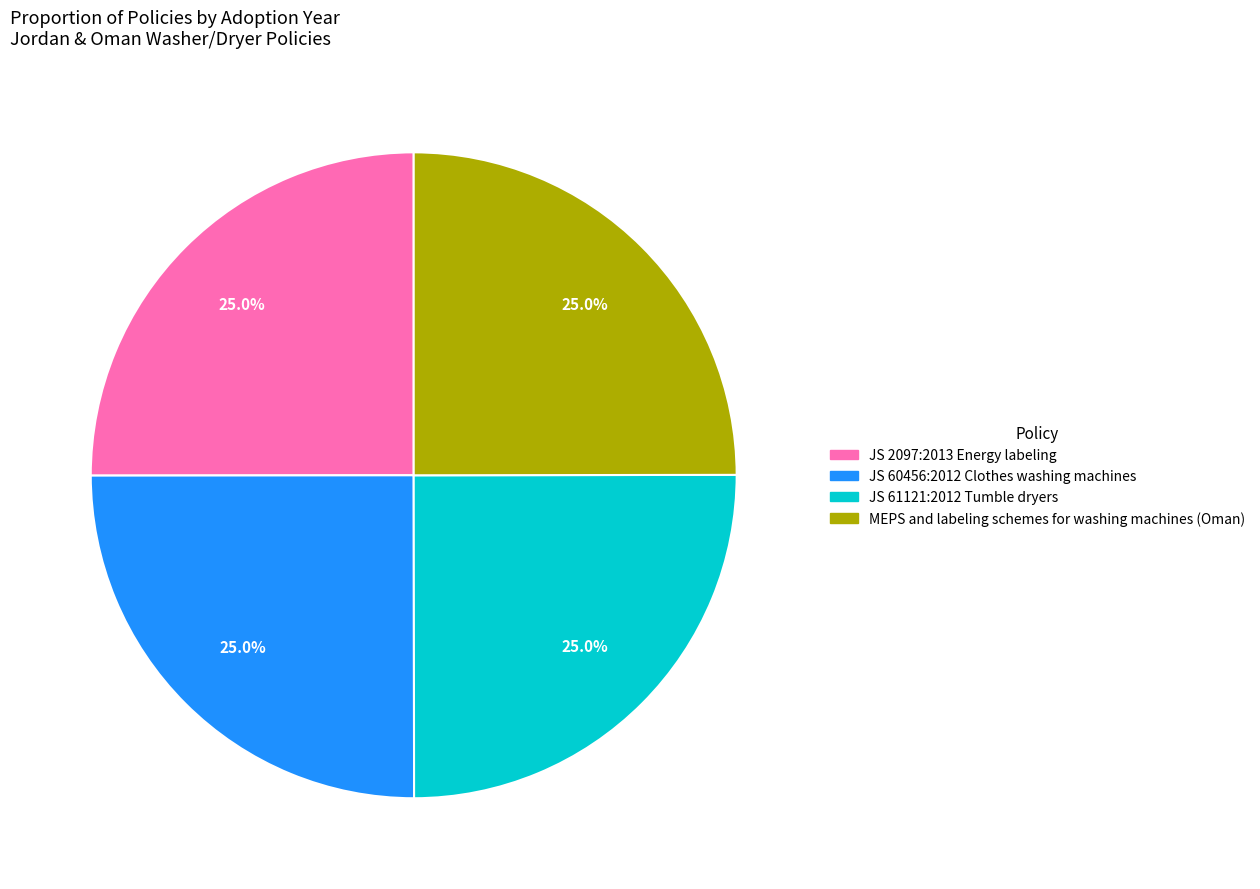

How much of the chart is everything except JS 2097:2013 Energy labeling?

75.0%